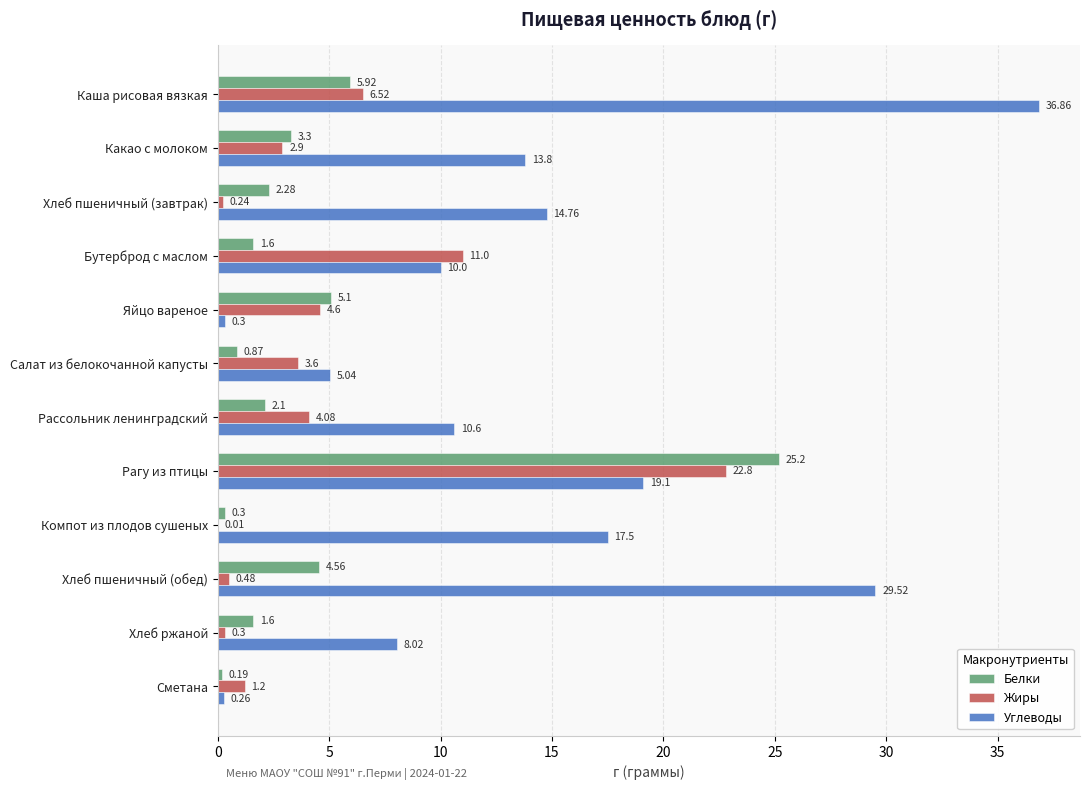

What is the highest value of the Углеводы series?

36.9